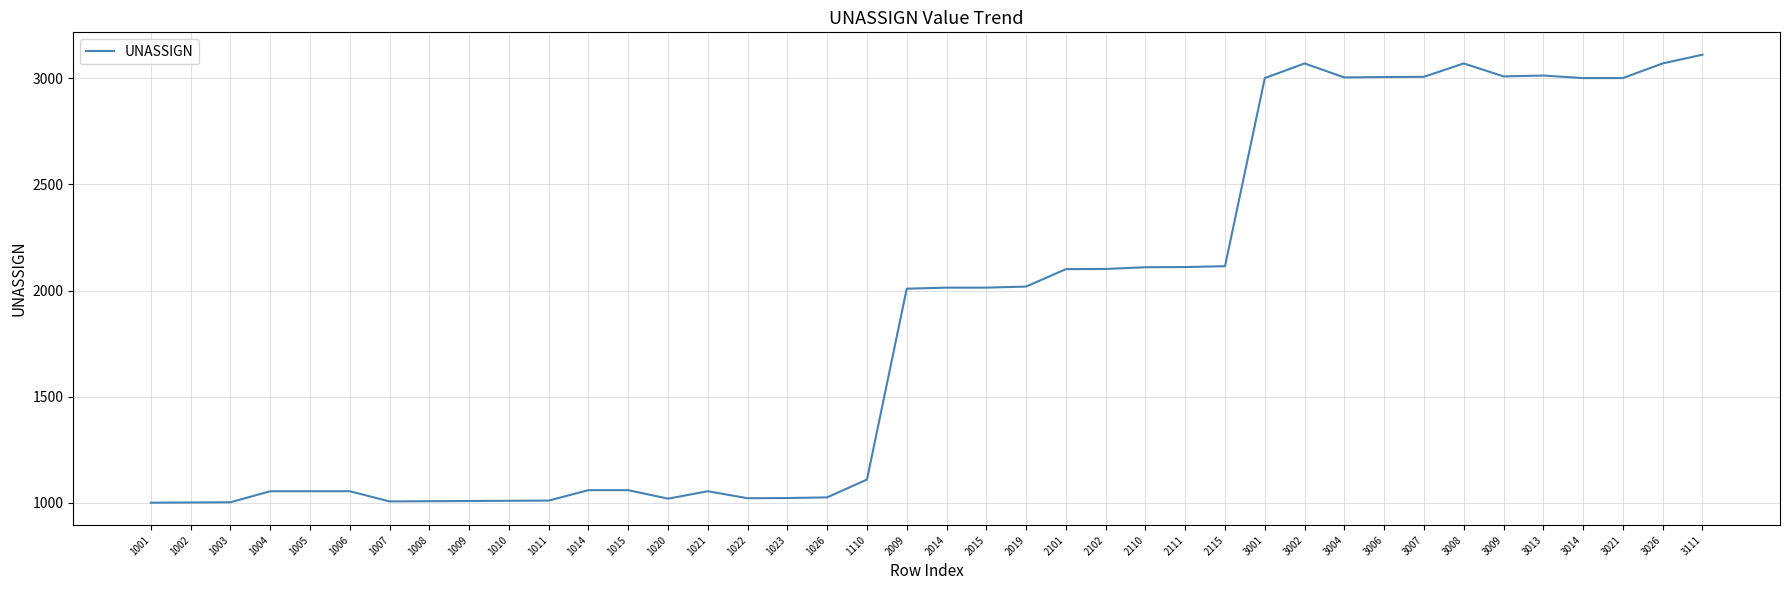

Approximately how many times larger is the value at 1011 compared to 3009?

0.3